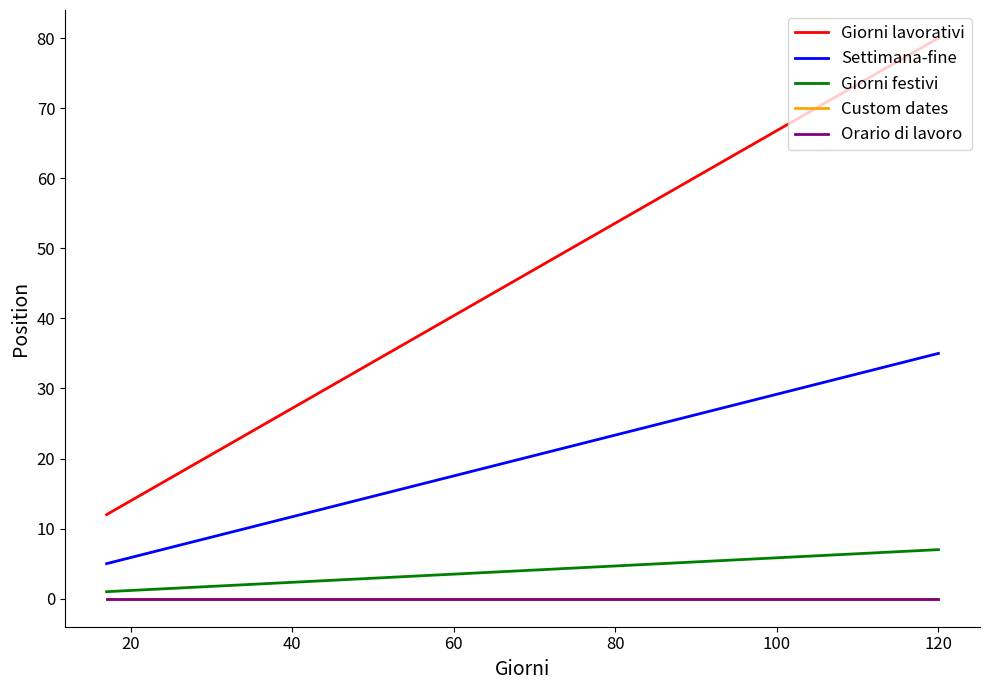

Is this an area chart (filled region under the line)?

No